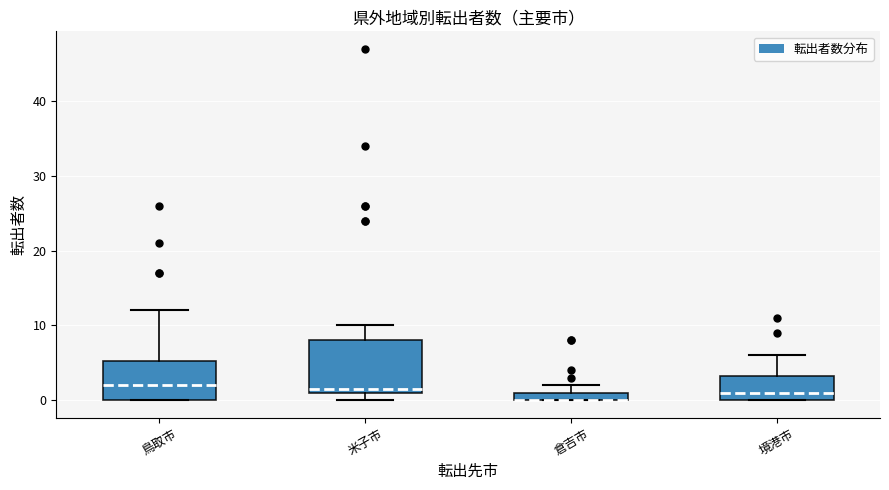

Comparing the boxes themselves (not the whiskers), which one is the tallest?

米子市